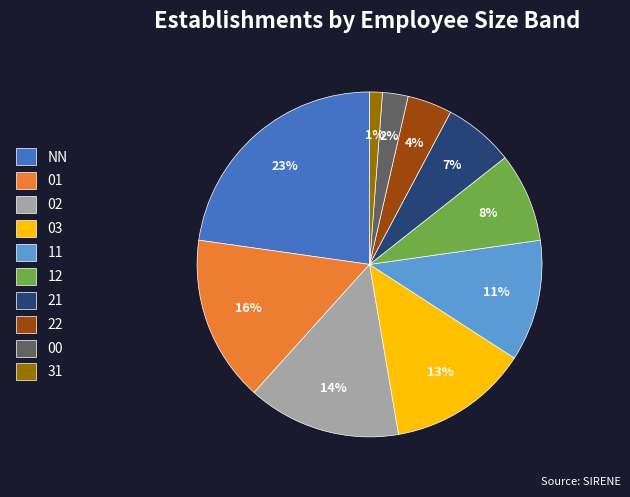

How many slices are in this pie chart?

10